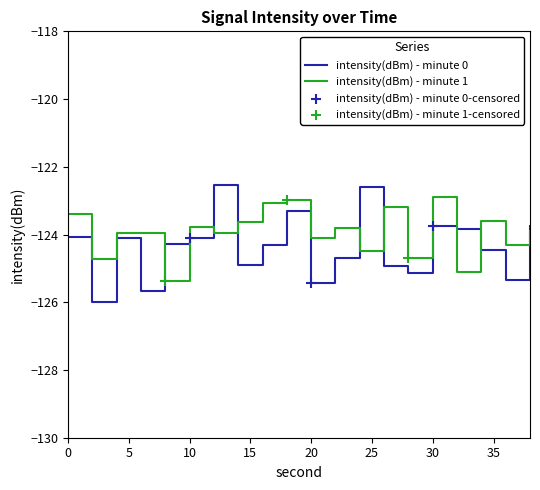

Which series has the widest spread of values?

intensity(dBm) - minute 0